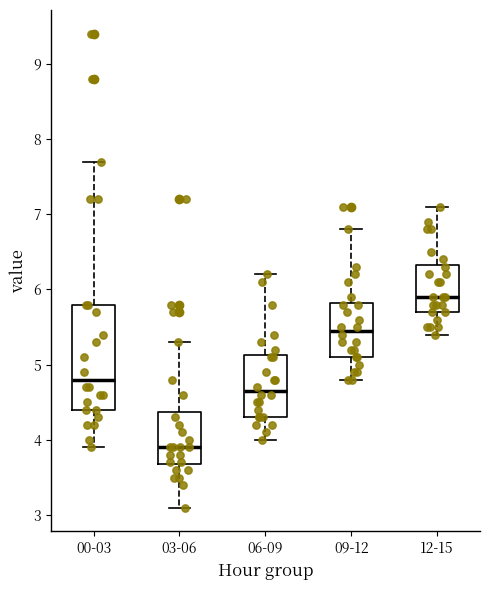

Reading left to right, transcribe this box plot: for each box, give where its median line is, the range the box spans, and where its two whiskers end, as read against the y-axis. The values are not printed on the chart, so give them approximately, as read against the axis.

00-03: median 4.8, box 4.4 to 5.8, whiskers 3.9 to 7.7
03-06: median 3.9, box 3.7 to 4.4, whiskers 3.1 to 5.3
06-09: median 4.7, box 4.3 to 5.1, whiskers 4.0 to 6.2
09-12: median 5.5, box 5.1 to 5.8, whiskers 4.8 to 6.8
12-15: median 5.9, box 5.7 to 6.3, whiskers 5.4 to 7.1